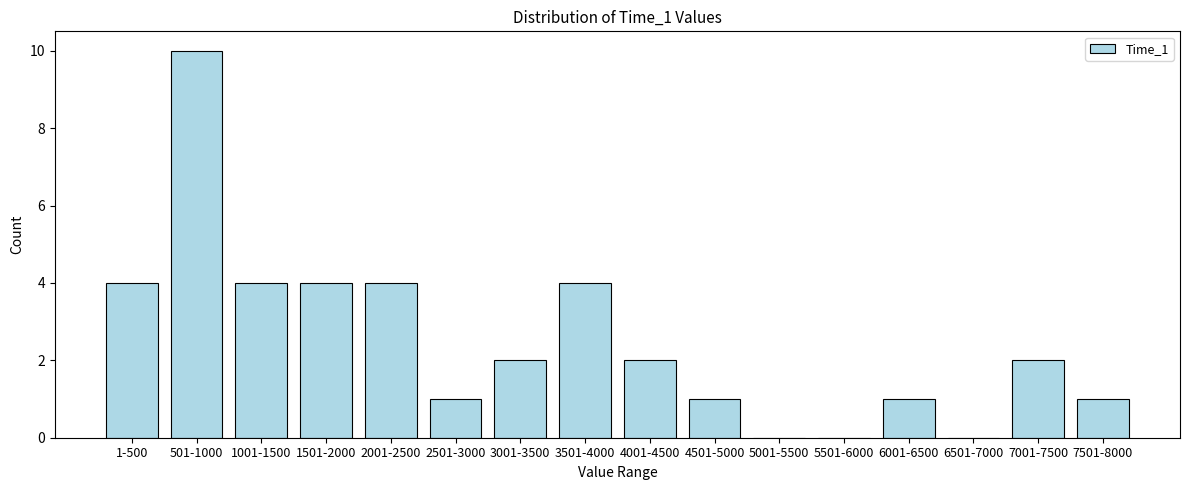

Reading left to right, extract all data points from this chart.

1-500=4	501-1000=10	1001-1500=4	1501-2000=4	2001-2500=4	2501-3000=1	3001-3500=2	3501-4000=4	4001-4500=2	4501-5000=1	5001-5500=0	5501-6000=0	6001-6500=1	6501-7000=0	7001-7500=2	7501-8000=1